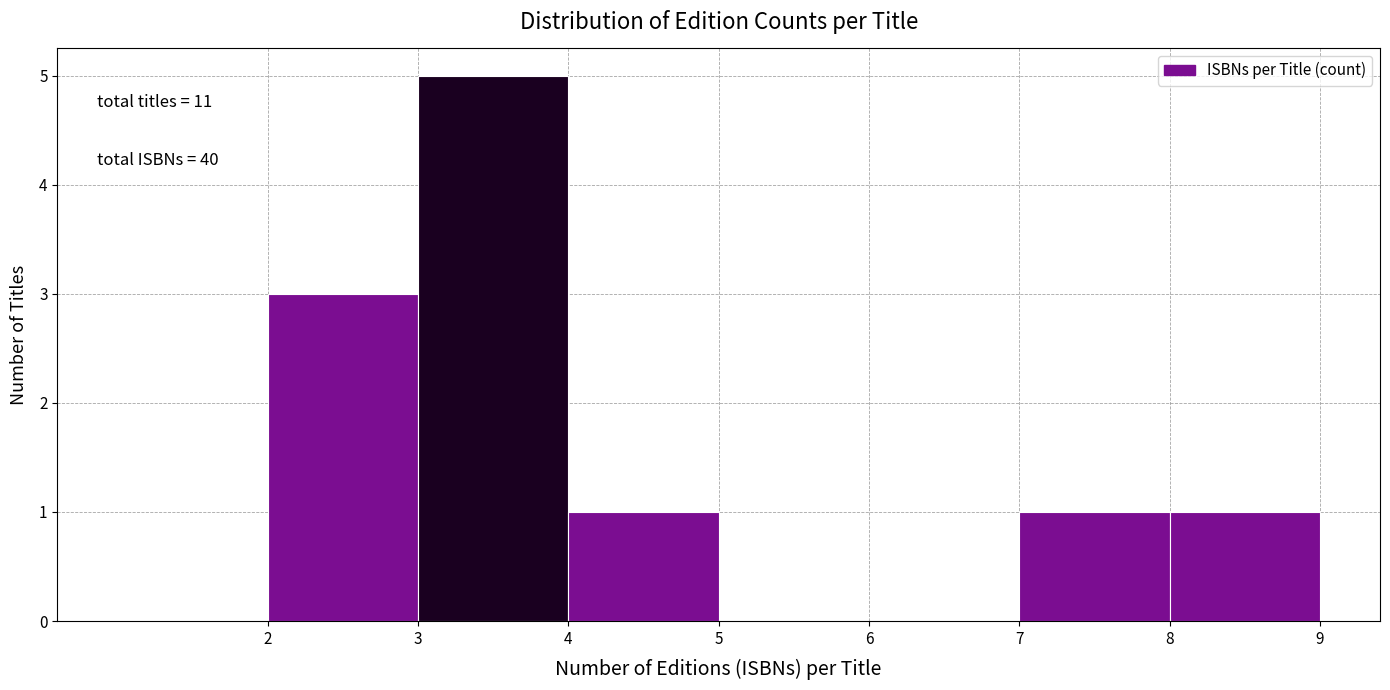

Over which range of the x-axis is the bar tallest?

3 to 4